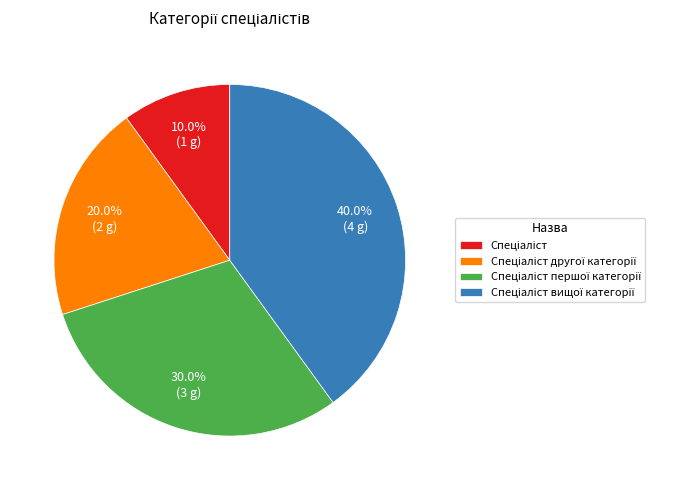

Is there any slice that represents more than half of the pie?

No